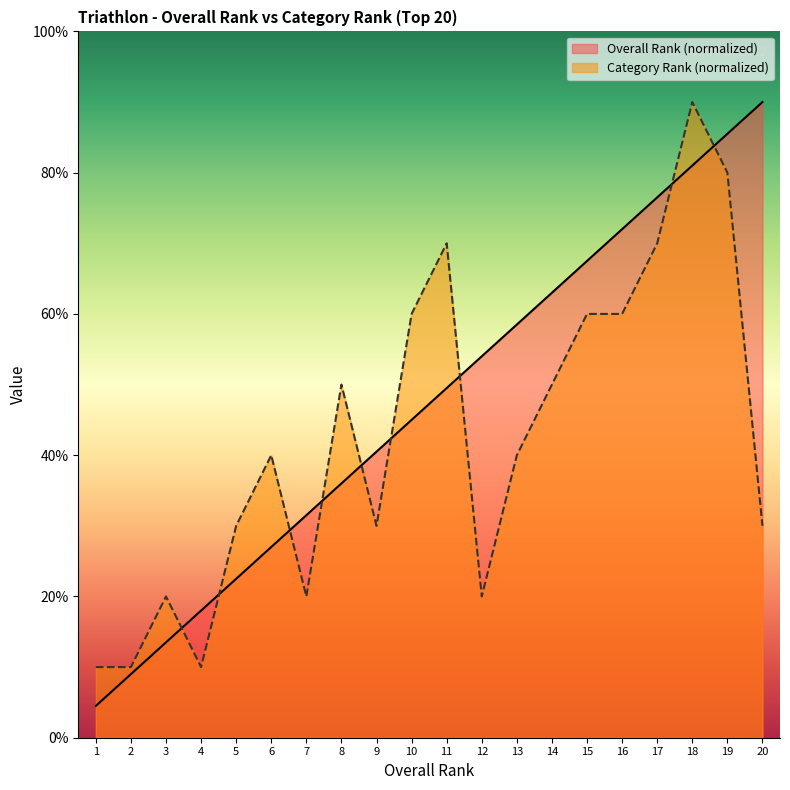

Reading right to left, transcribe all the data shown in this chart.

Rang: 9.0	8.5	8.1	7.6	7.2	6.8	6.3	5.9	5.4	5.0	4.5	4.0	3.6	3.1	2.7	2.2	1.8	1.3	0.9	0.5
Rg / Cat: 3.0	8.0	9.0	7.0	6.0	6.0	5.0	4.0	2.0	7.0	6.0	3.0	5.0	2.0	4.0	3.0	1.0	2.0	1.0	1.0